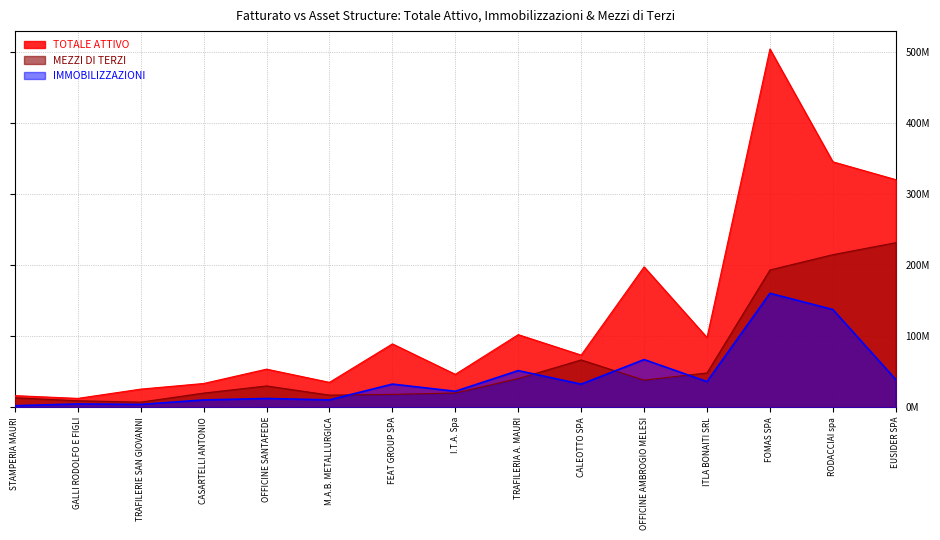

How many data points in TOTALE ATTIVO are less than 73338339?

7